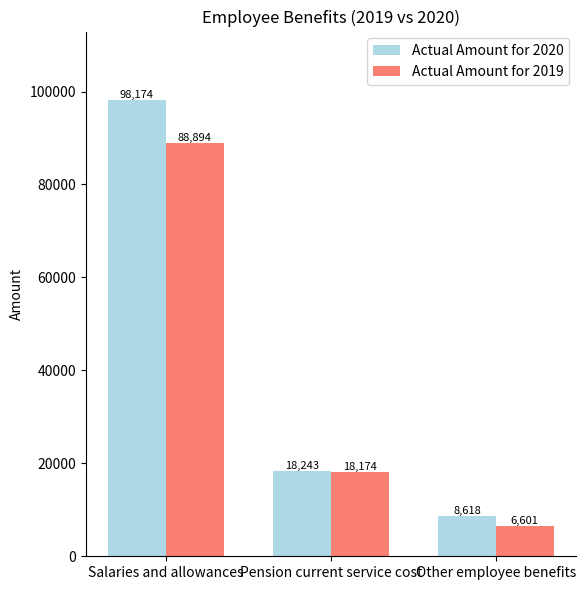

Rank the series by their average value, from highest to lowest.

Actual Amount for 2020, Actual Amount for 2019